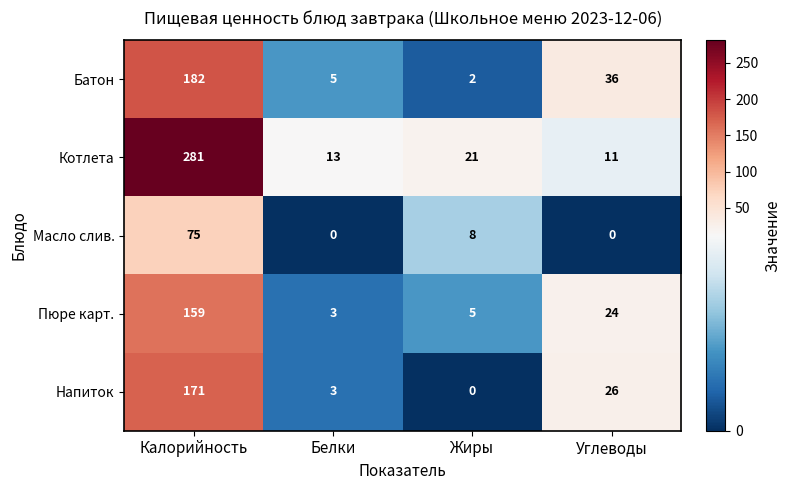

Is it true that Напиток equals 0 at Жиры?

True